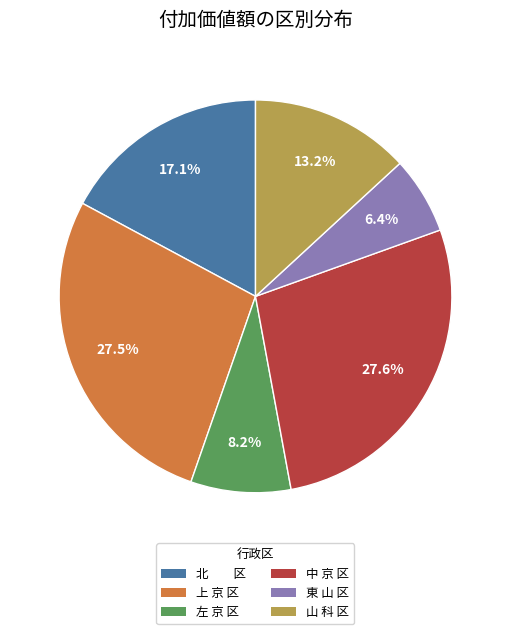

To the nearest percent, what portion does 山 科 区 represent?

13%